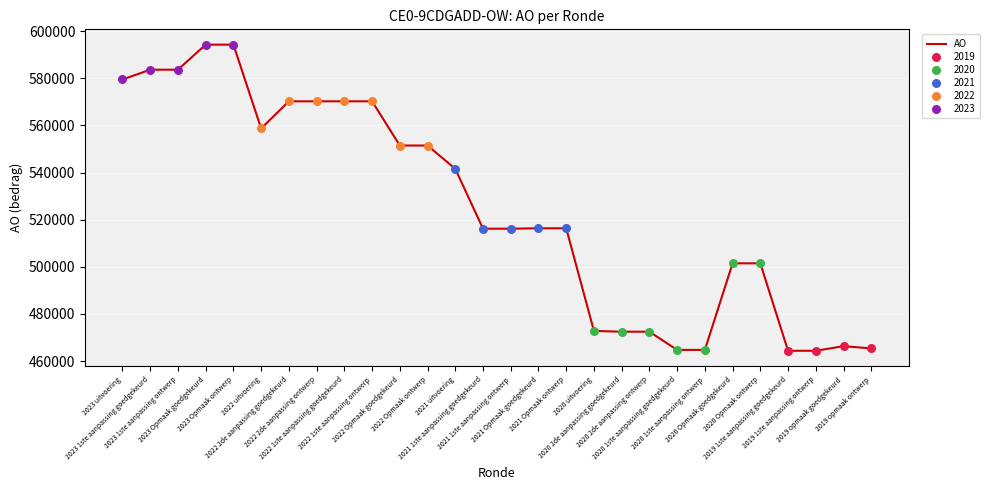

Between 2020 2de aanpassing ontwerp and 2023 1ste aanpassing goedgekeurd, which is larger?

2023 1ste aanpassing goedgekeurd